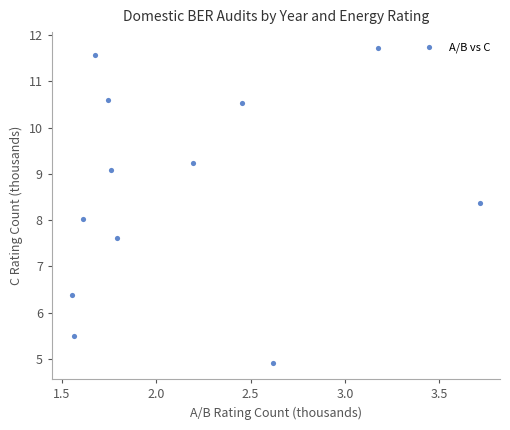

What is the range of Y values (max minus min)?

6.8